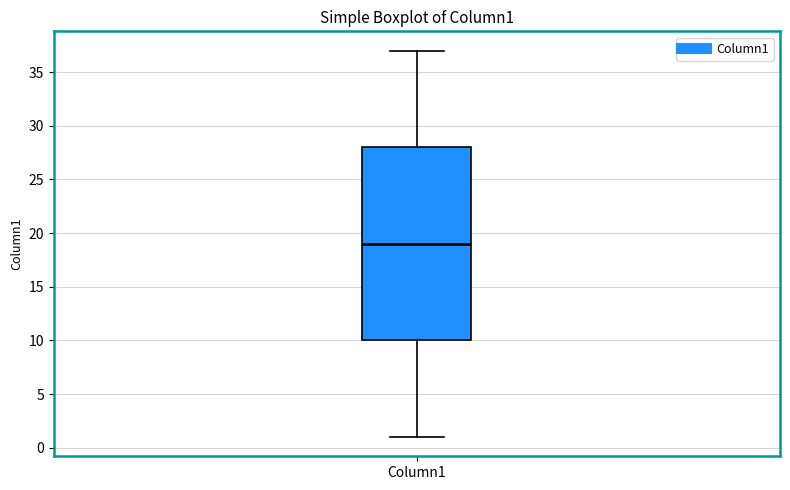

Transcribe this box plot: give where the median line is, the range the box spans, and where the two whiskers end, as read against the y-axis. The values are not printed on the chart, so give them approximately, as read against the axis.

median 19, box 10 to 28, whiskers 1 to 37